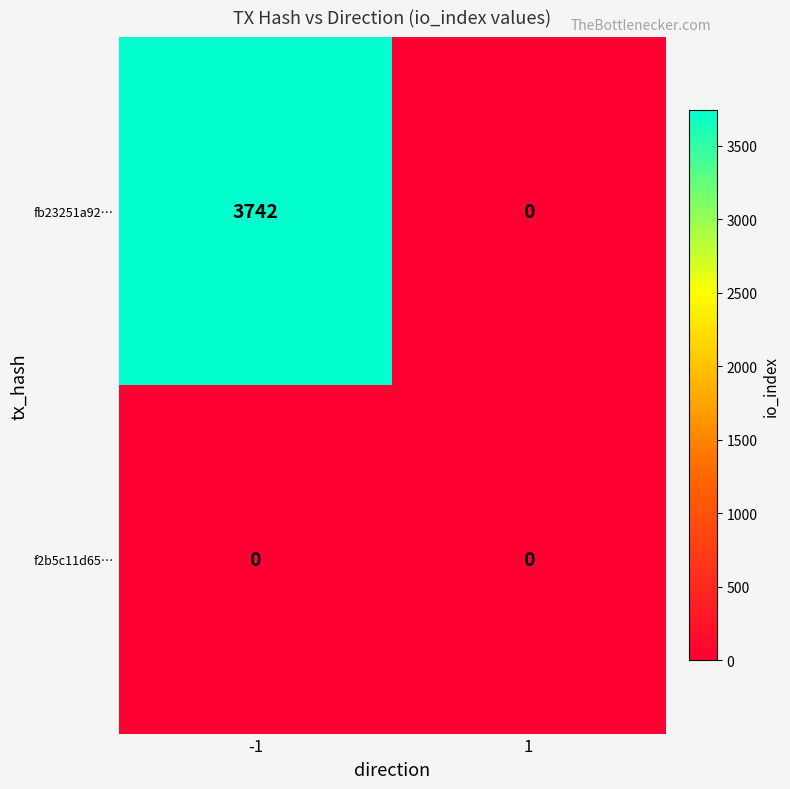

Rank the series at -1 from lowest to highest value.

f2b5c11d65…, fb23251a92…